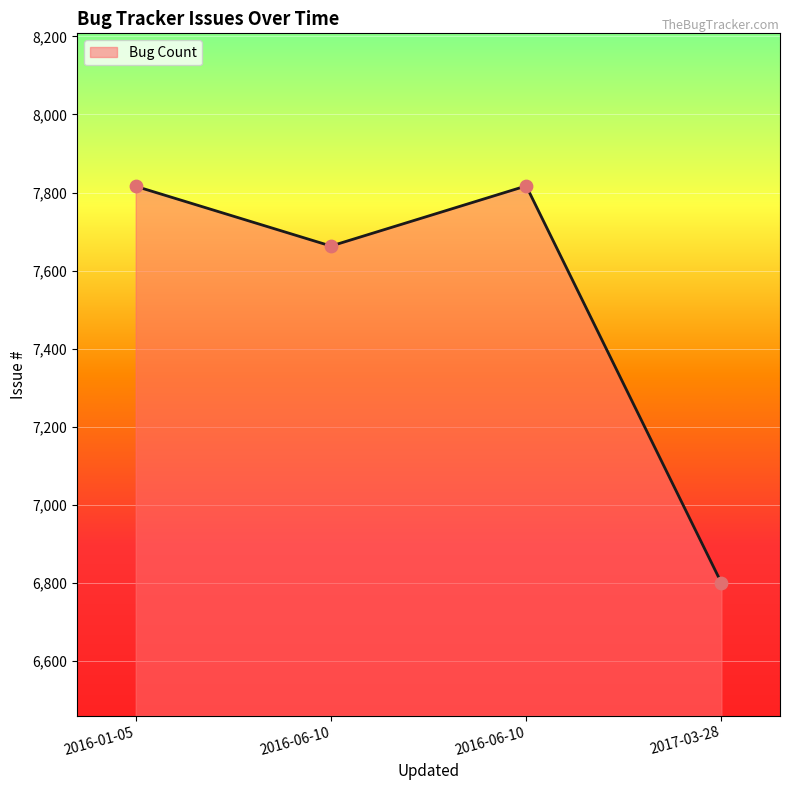

Between 2016-06-10 and 2016-06-10, which is larger?

2016-06-10